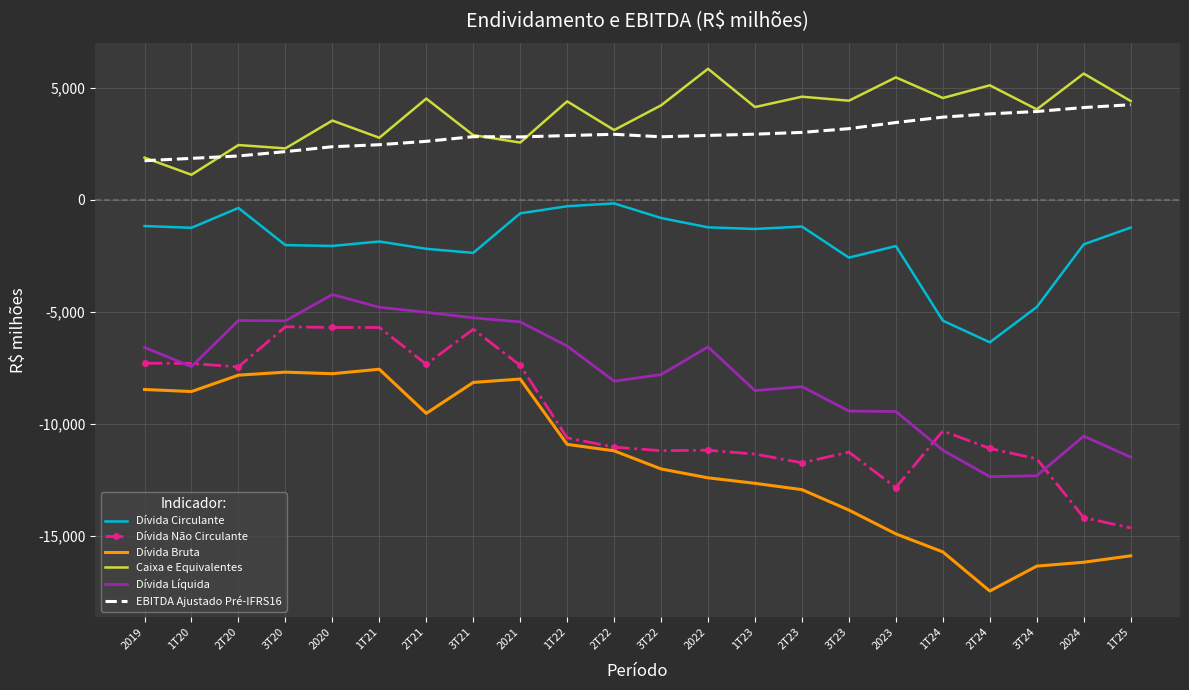

True or false: Dívida Não Circulante and Dívida Circulante intersect in this chart.

False